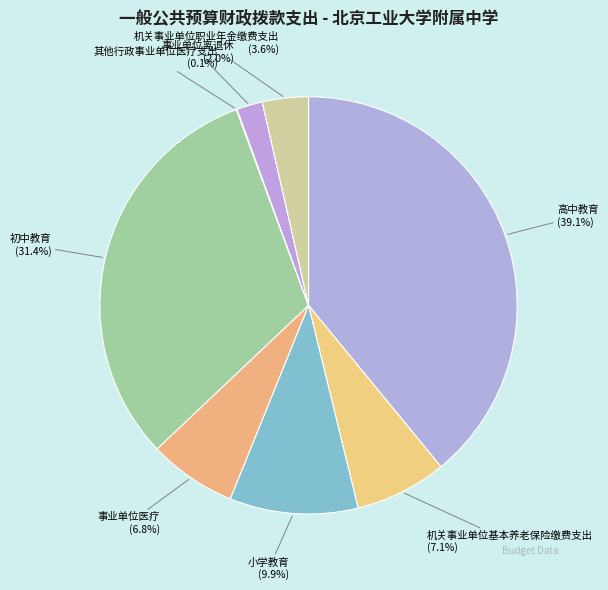

Is there any slice that represents more than half of the pie?

No